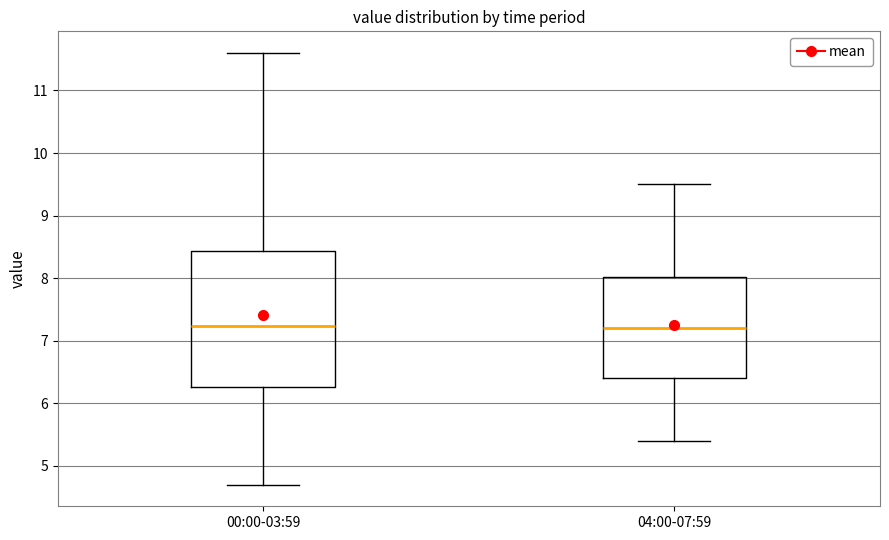

Comparing the boxes themselves (not the whiskers), which one is the tallest?

00:00-03:59